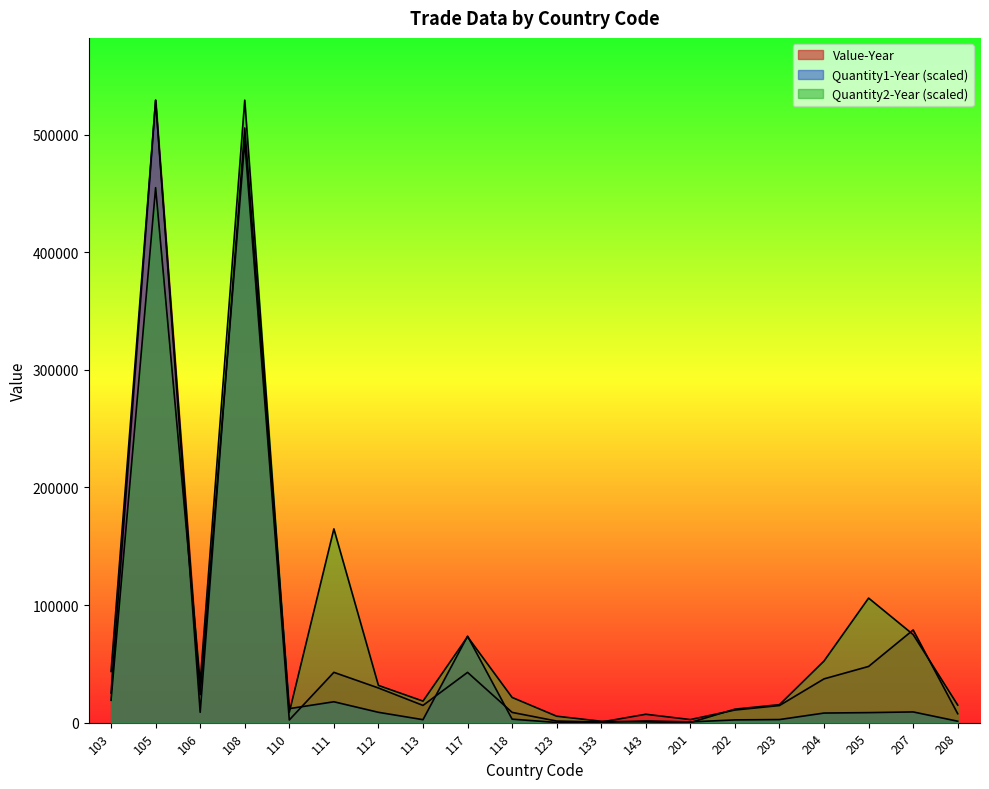

How many data points in Quantity2-Year are above 21457?

10